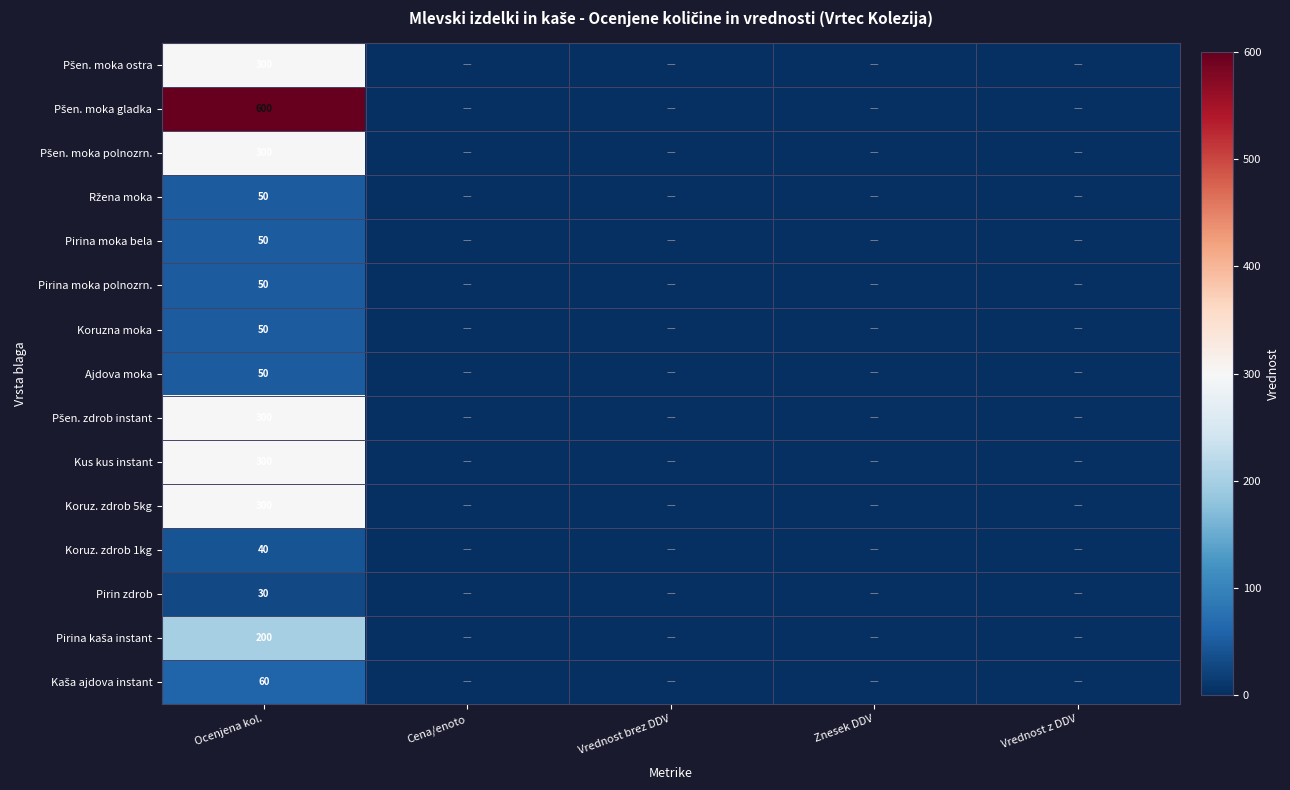

What is the spread (max minus min) of values at Ocenjena kol.?

570